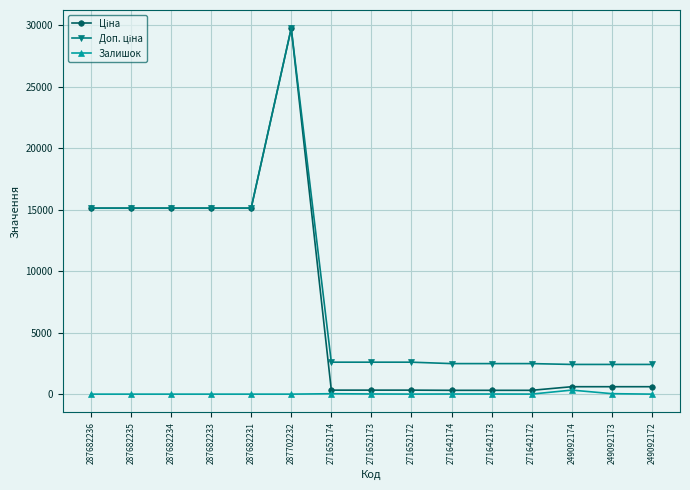

True or false: Залишок has more than 0 points higher than both neighbors.

True